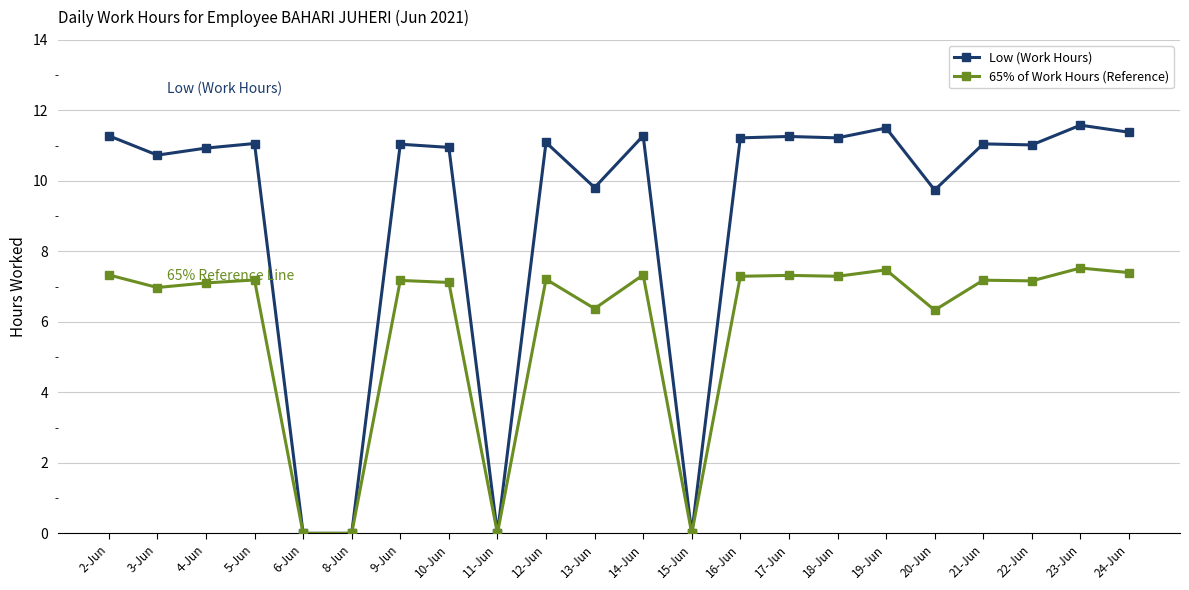

Count the number of categories in the chart.

22